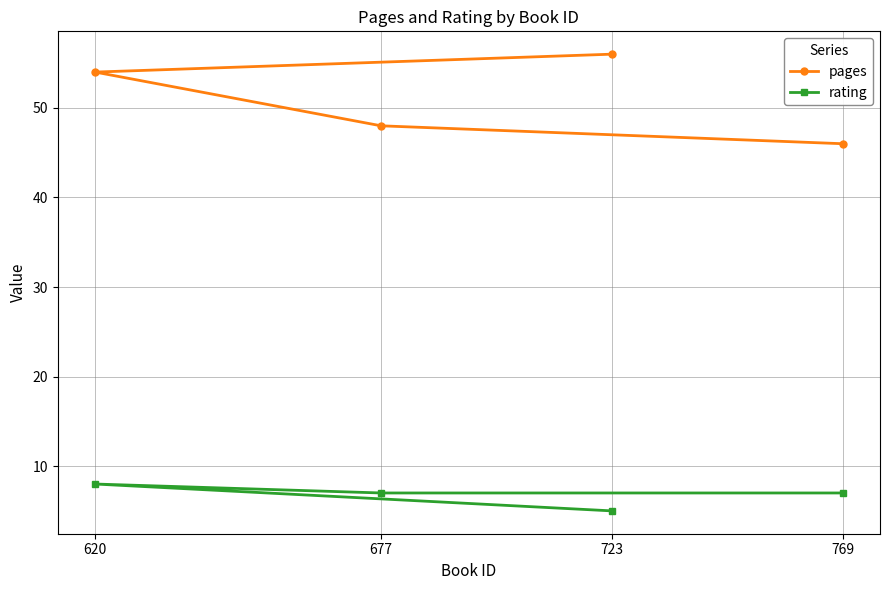

Is the value of rating at 723 greater than the value of pages at 677?

No